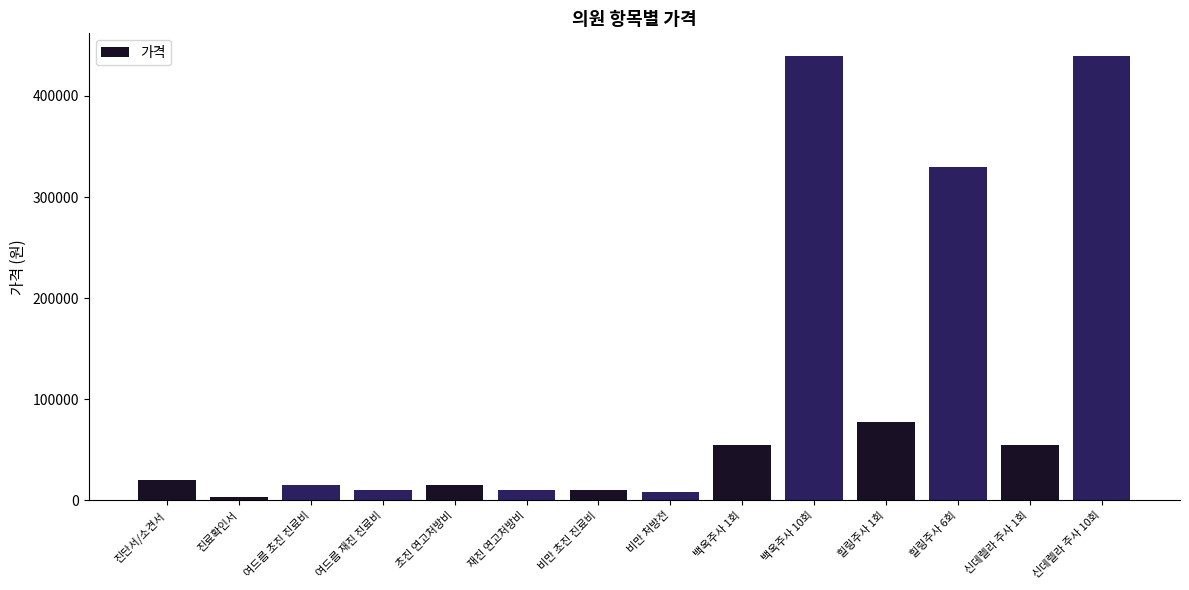

What is the maximum value shown in the chart?

440000